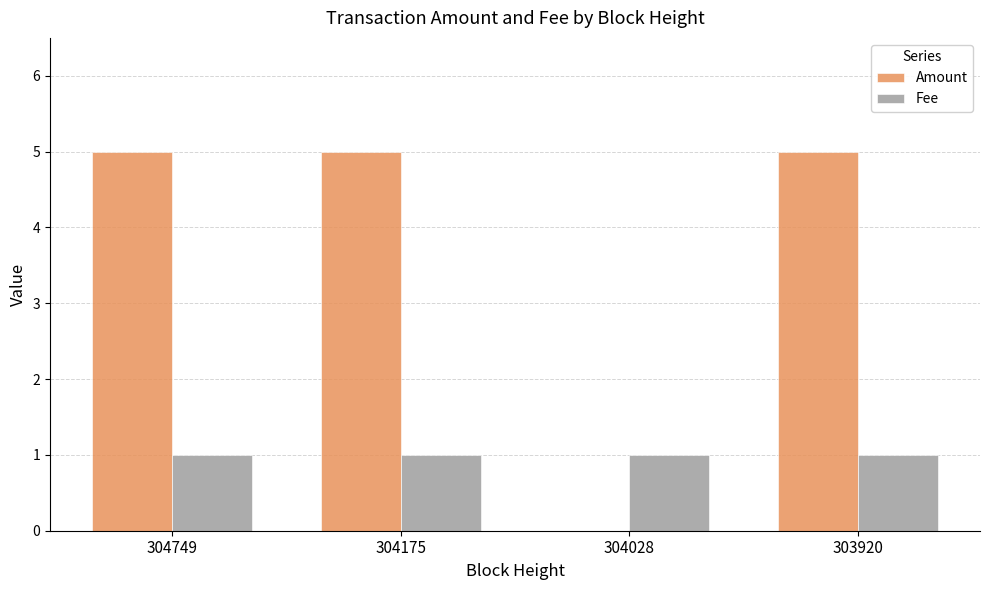

Reading right to left, list all the values displayed in this chart.

Amount: 5	0	5	5
Fee: 1	1	1	1